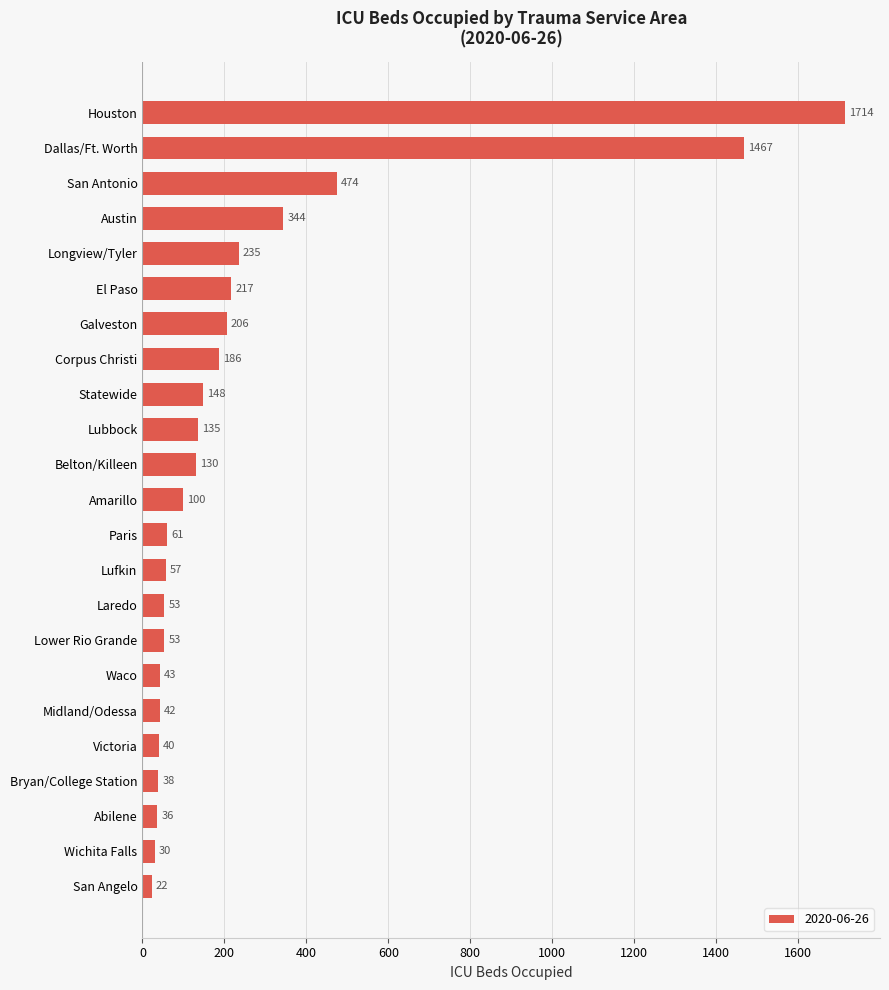

What is the difference between the maximum and minimum values?

1692